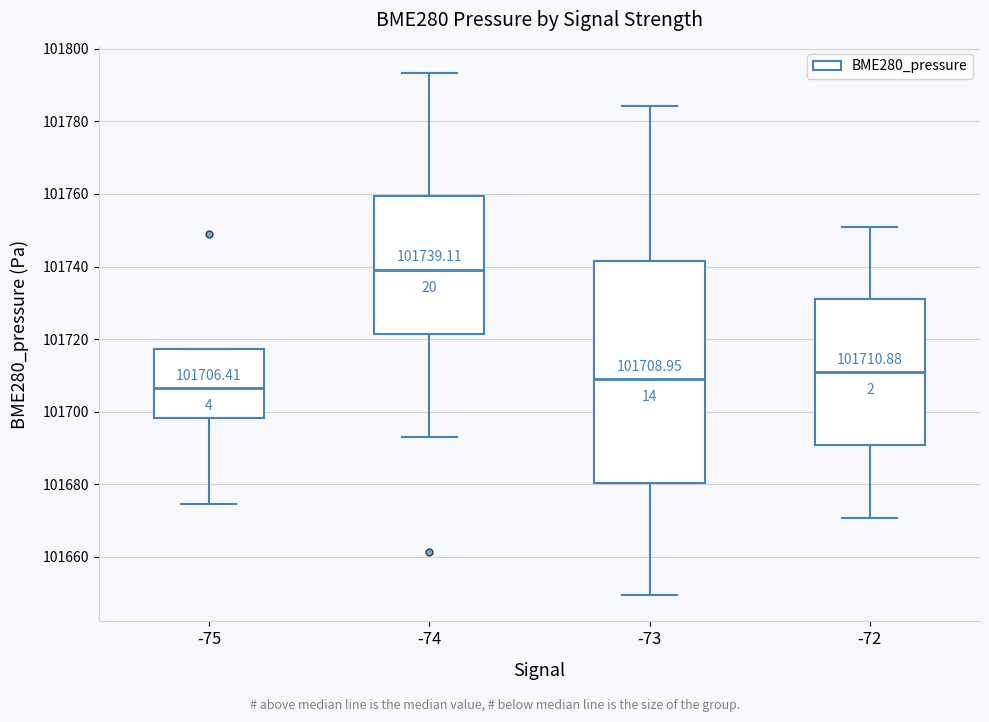

Comparing the boxes themselves (not the whiskers), which one is the tallest?

-73